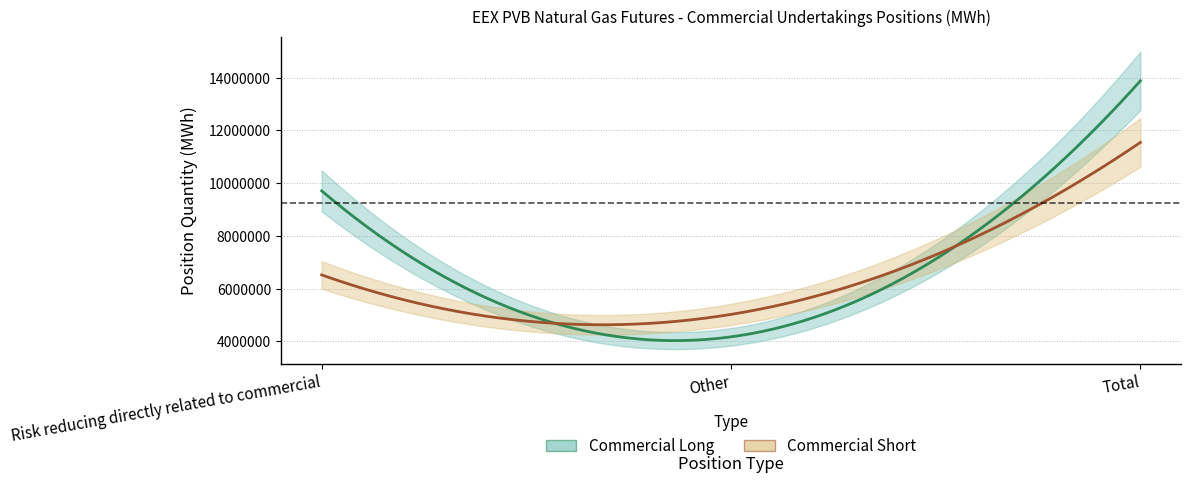

Which series has the largest total across all categories?

Commercial Long